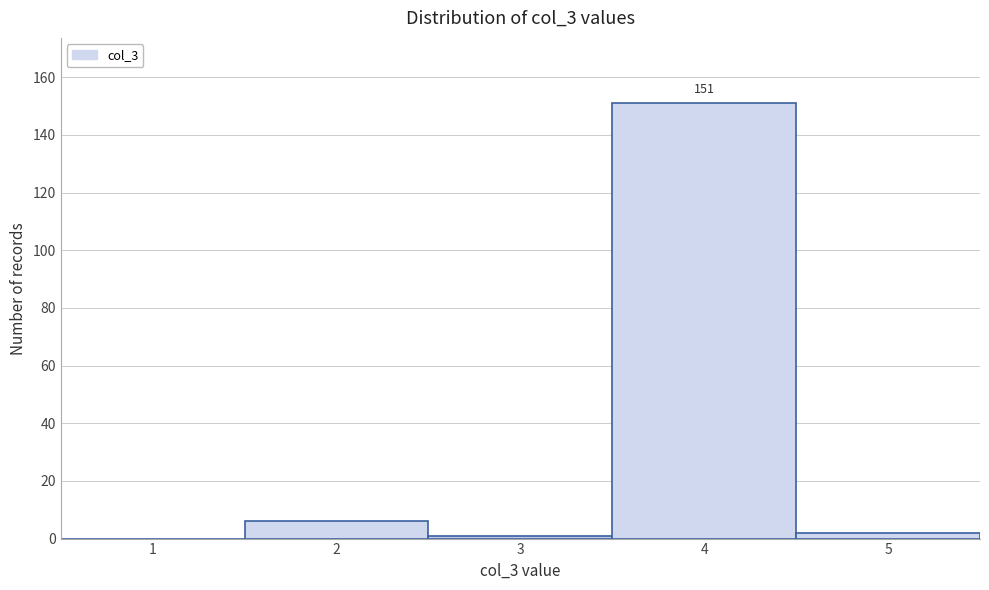

Reading left to right, extract all data points from this chart.

1=0	2=6	3=1	4=151	5=2